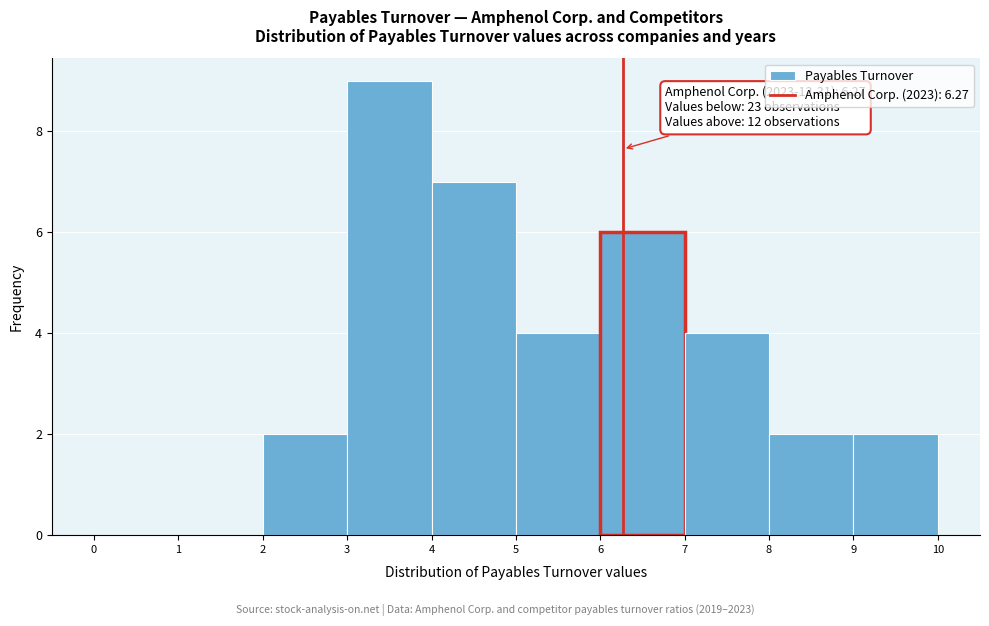

Over which range of the x-axis is the bar tallest?

3 to 4